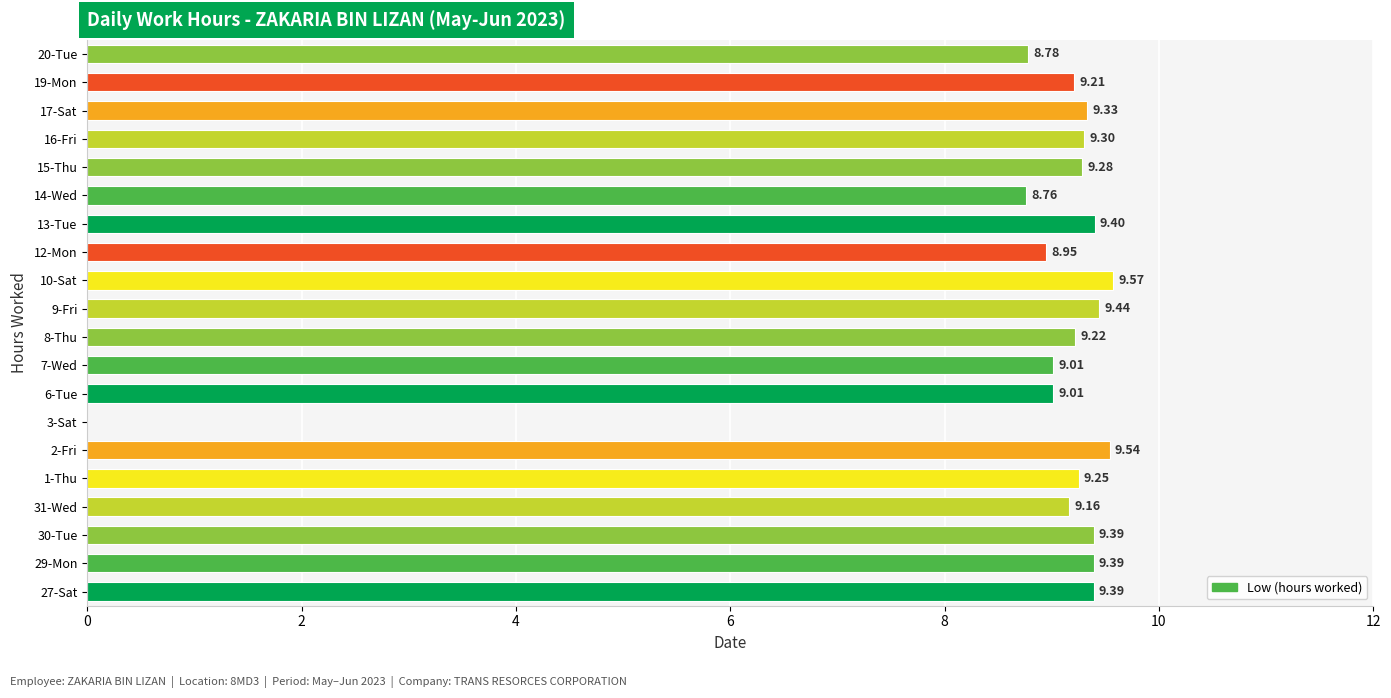

What is the sum of all values?

175.4